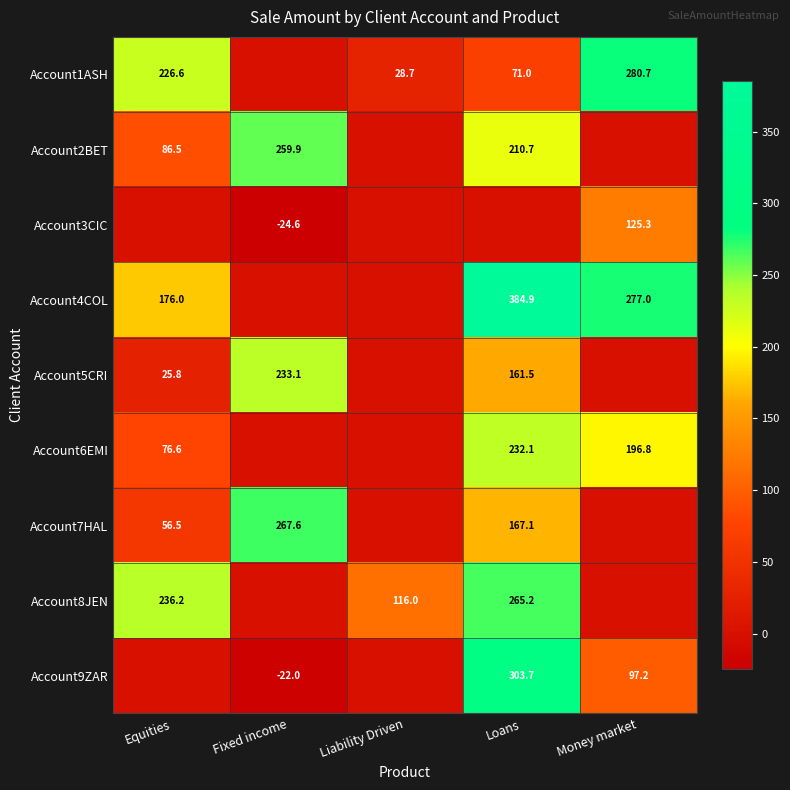

Count the number of data series in this chart.

9